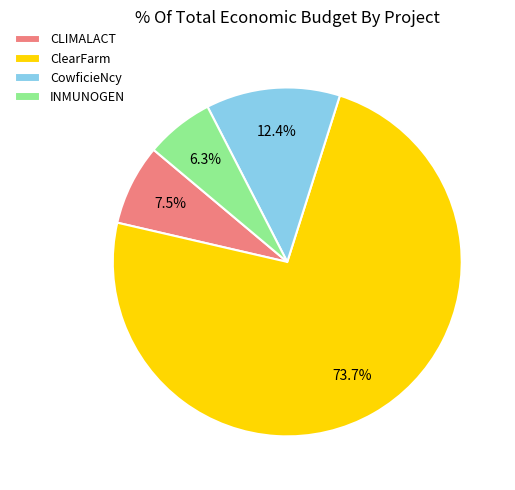

Which has a higher value, CowficieNcy or INMUNOGEN?

CowficieNcy